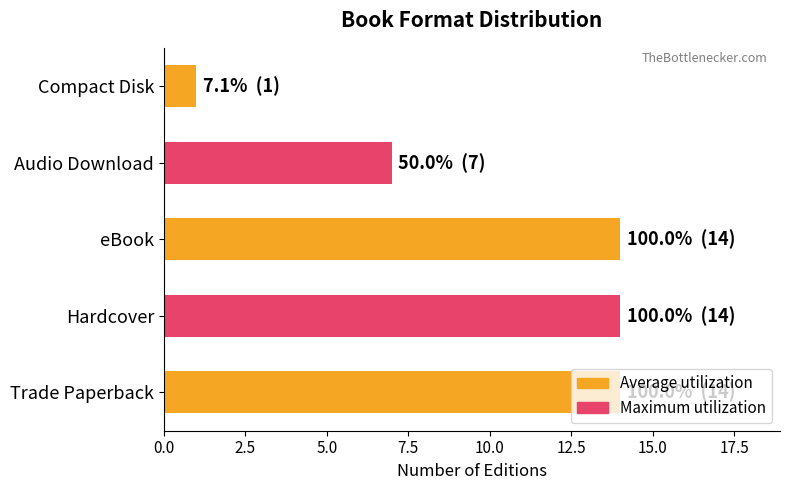

Does the chart contain any negative values?

No